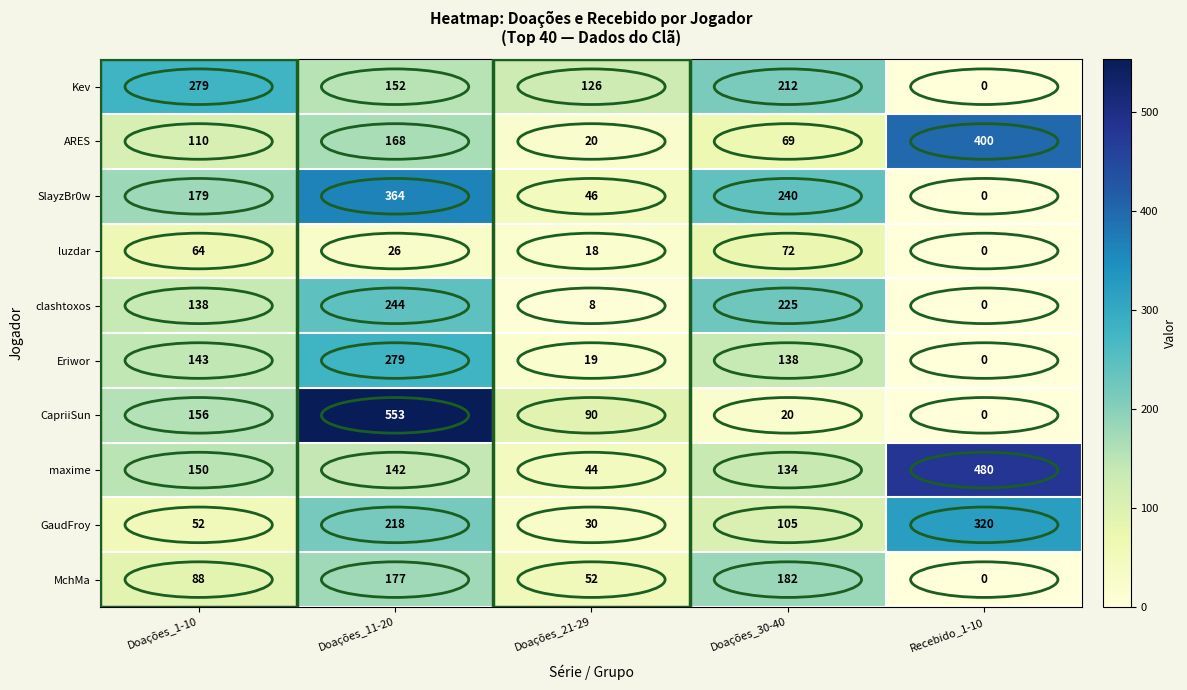

At how many categories does at least one series exceed 76?

5